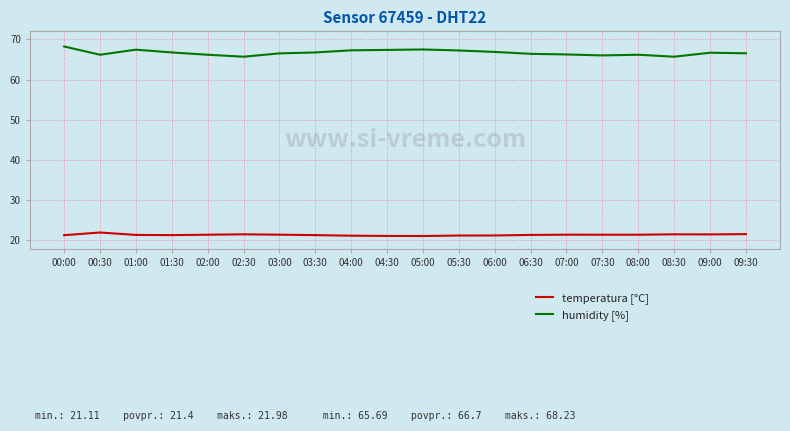

The value of temperatura [°C] at 01:00 is 4.7. True or false?

False